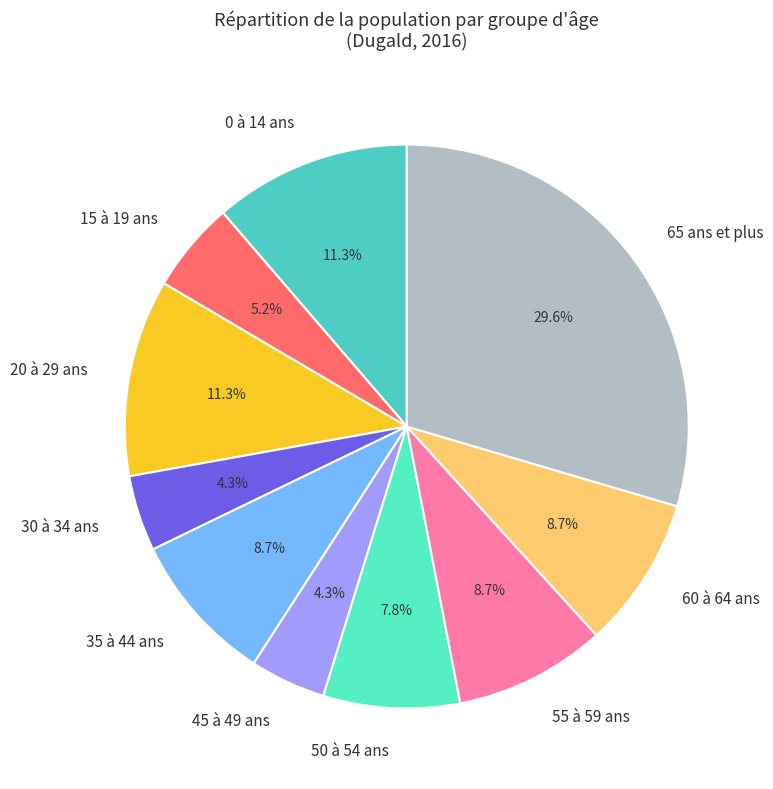

What is the largest slice in the pie chart?

65 ans et plus